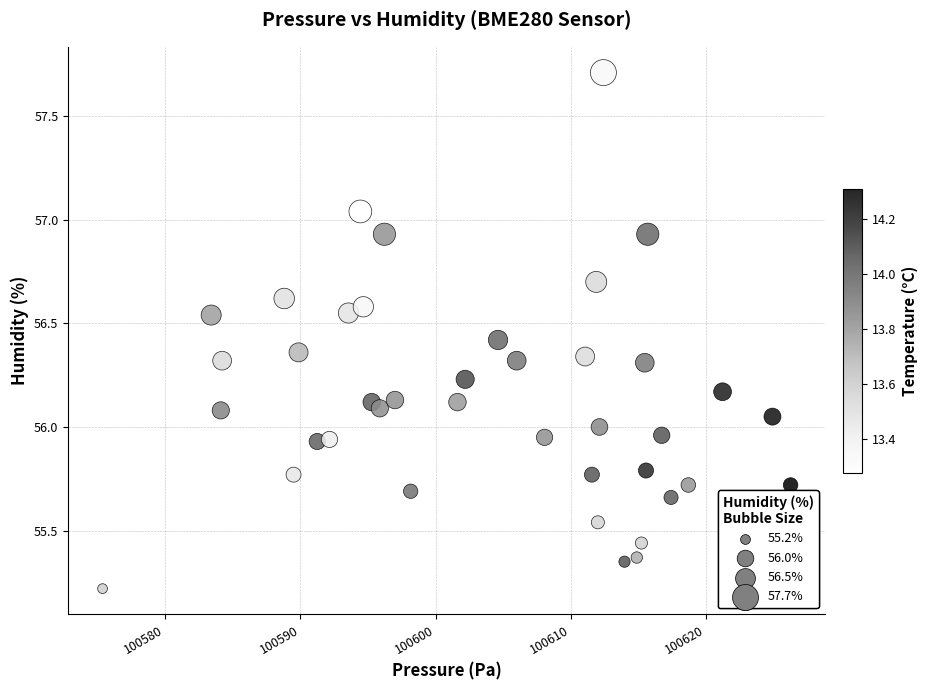

What is the range of X values (max minus min)?

50.9